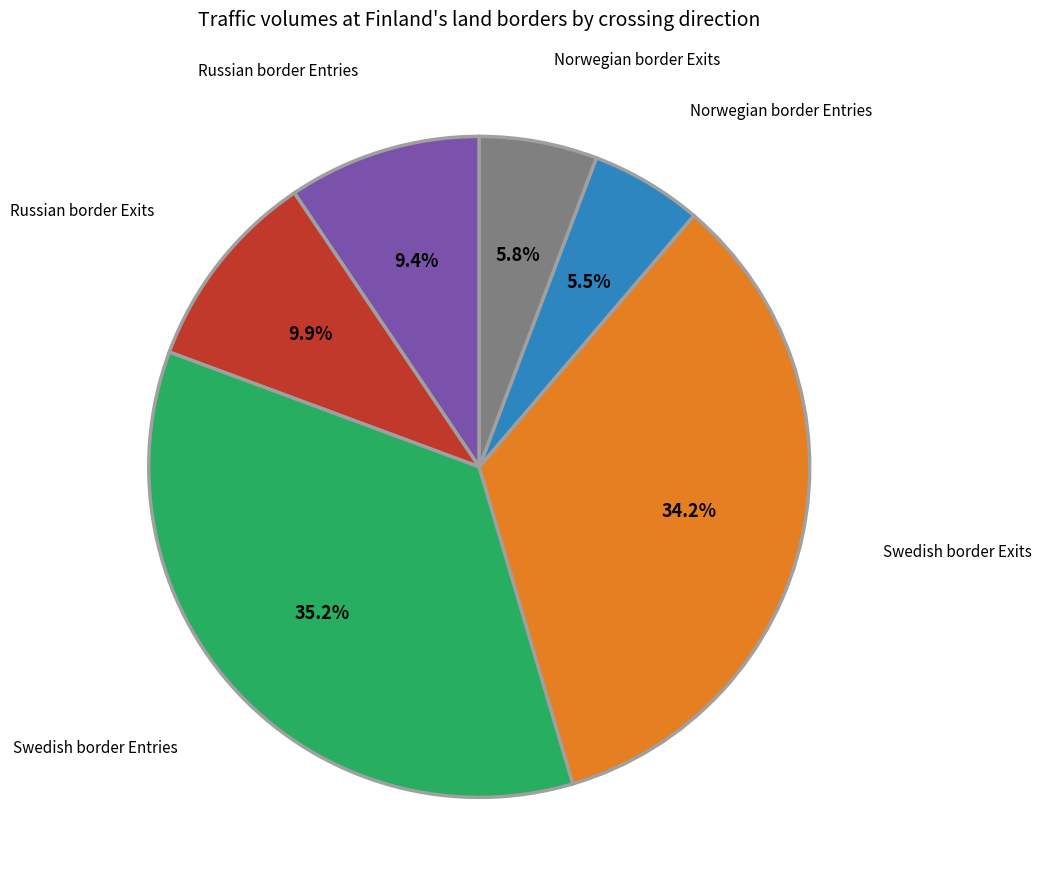

Is there a majority slice in this chart?

No